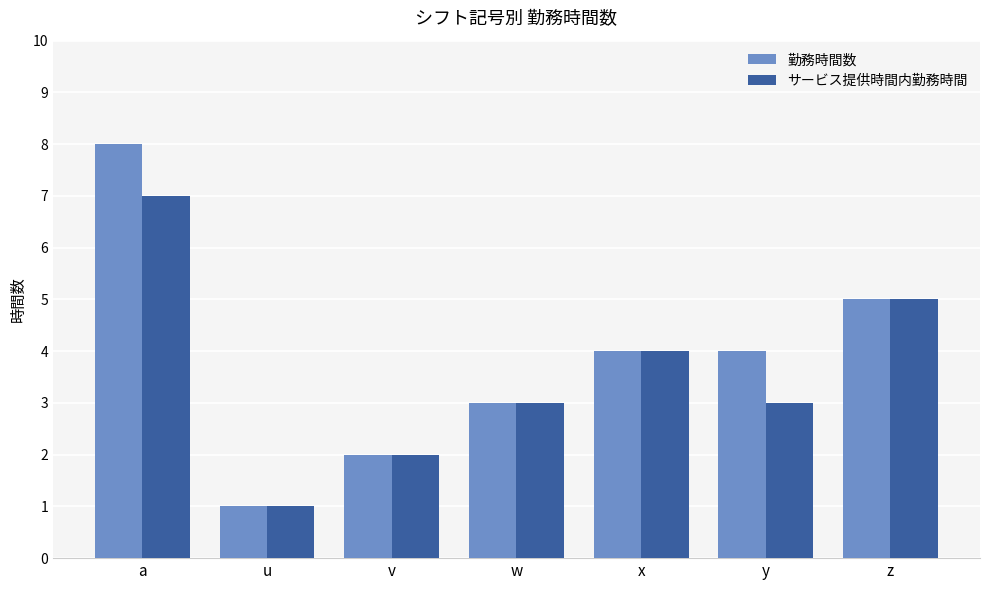

Is the value of サービス提供時間内勤務時間 at x greater than the value of 勤務時間数 at v?

Yes